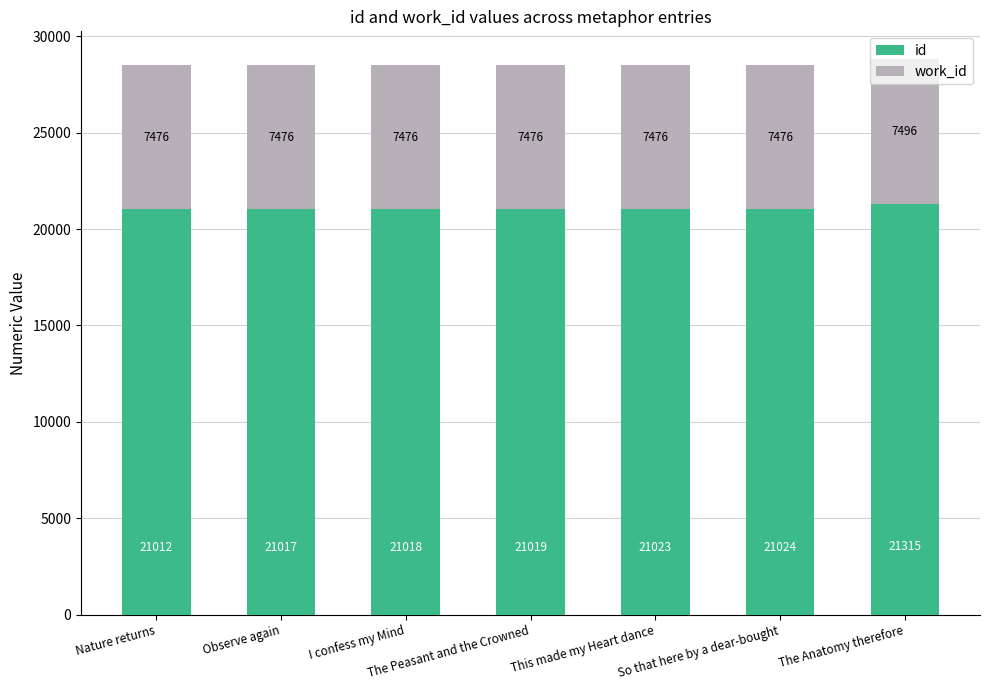

What is the minimum value for id?

21012